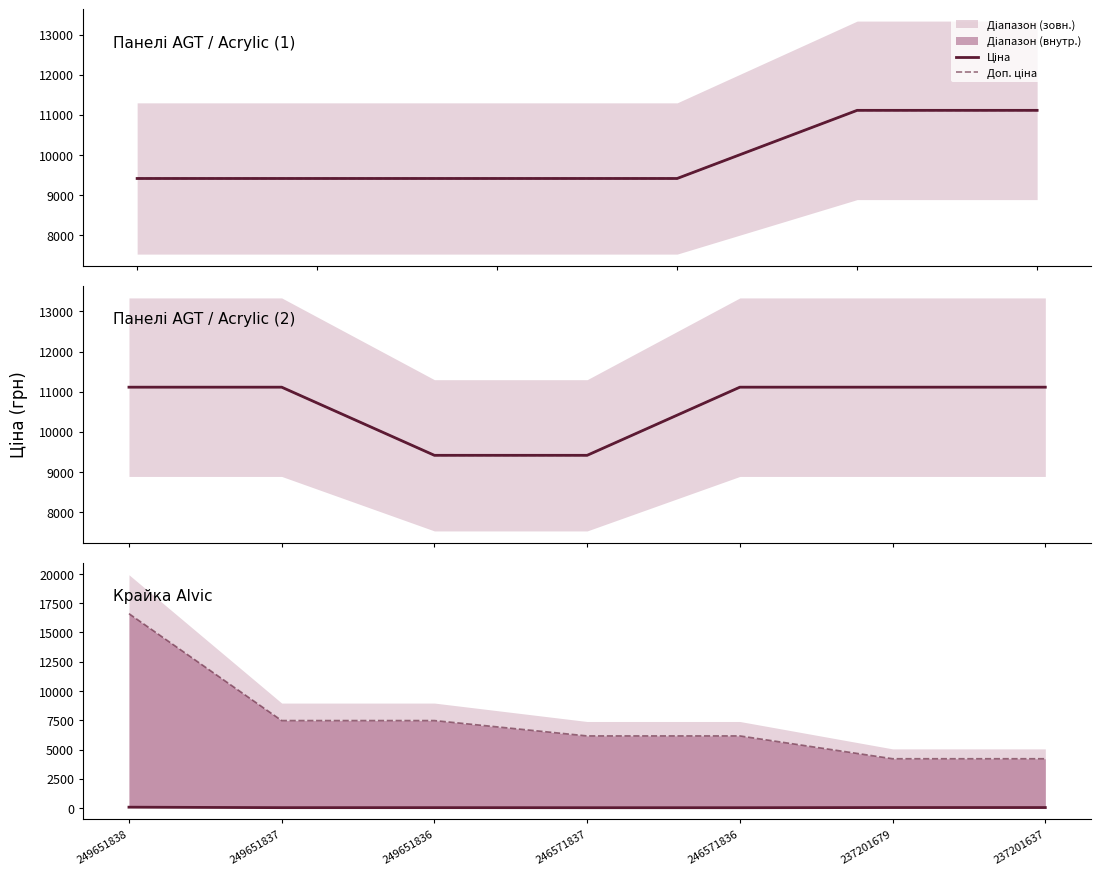

What is the difference between the Ціна values at 249651837 and 249651838?

40.6